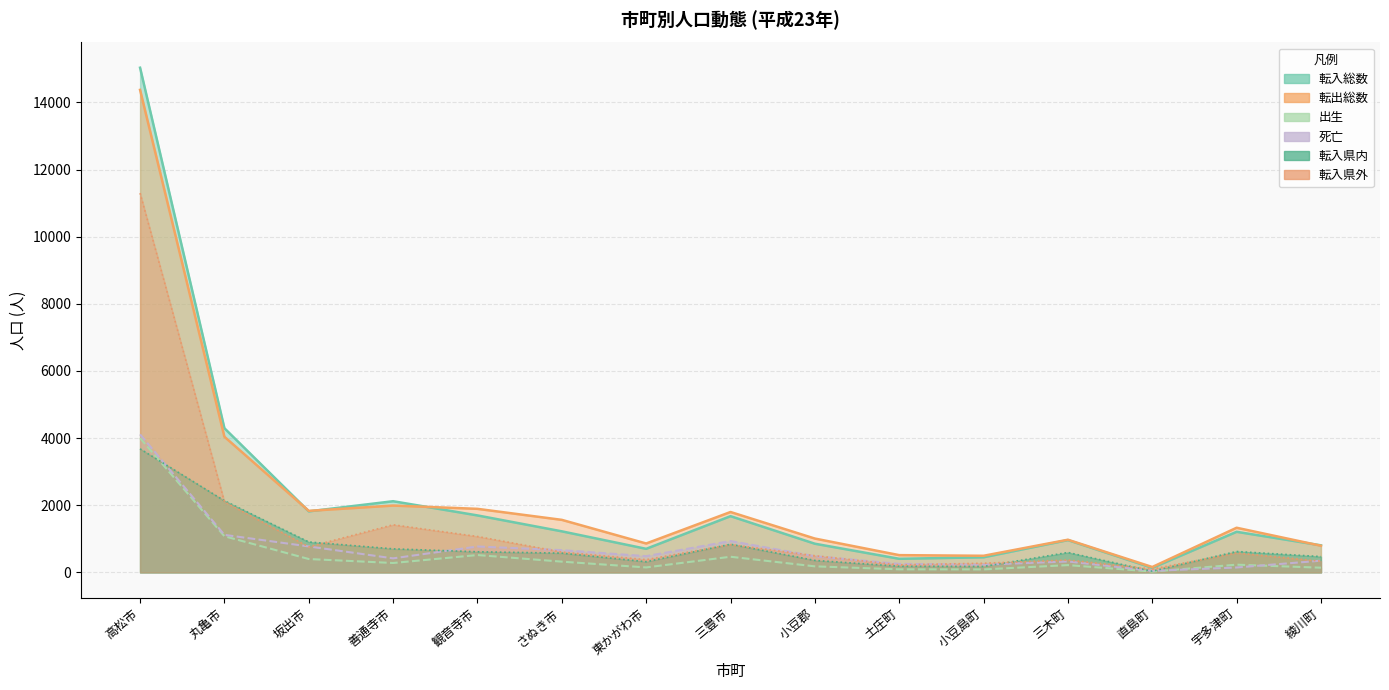

Which label corresponds to the smallest value in the chart?

直島町